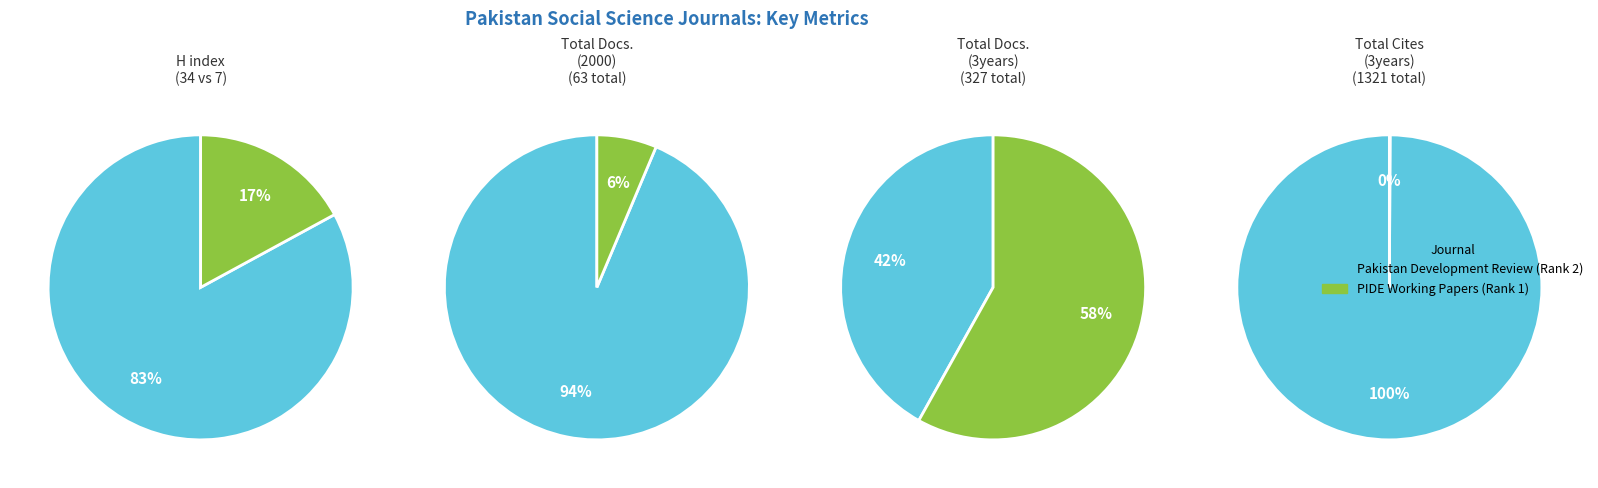

At PIDE Working Papers, list the series in order from largest to smallest.

Total Docs. (3years), H index, Total Docs. (2000), Total Cites (3years)